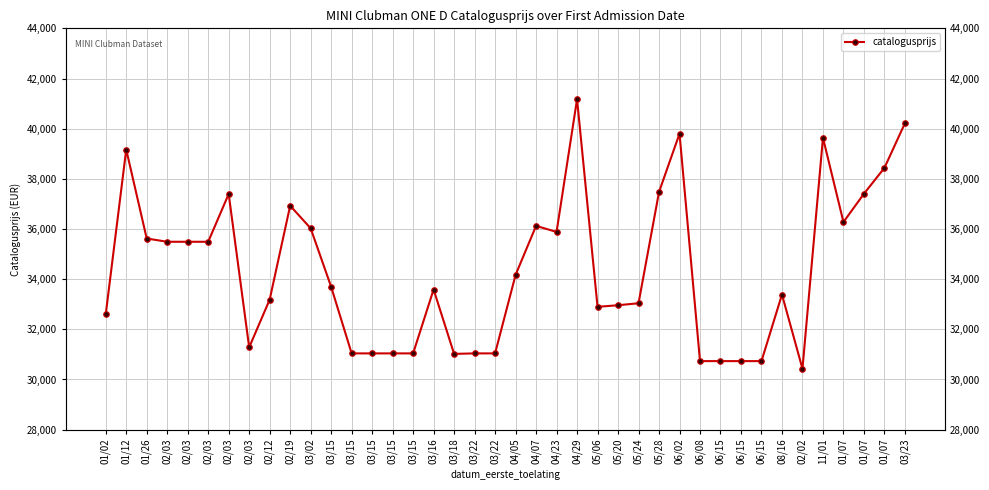

Where does the data first go above 33696?

01/12